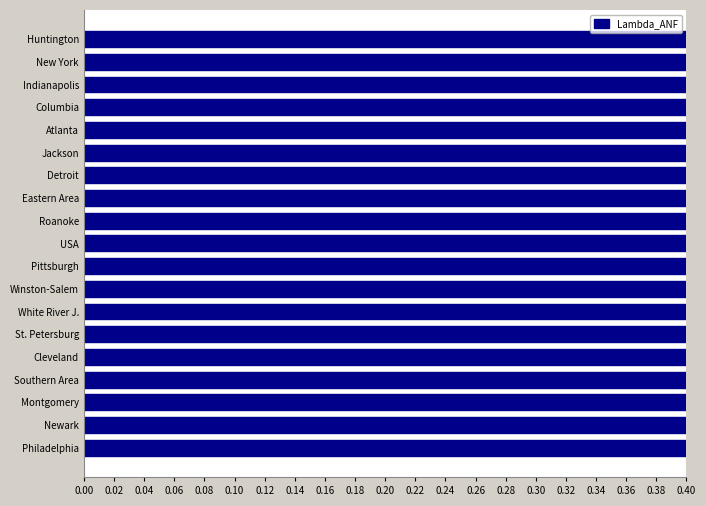

What is the difference between the values at Eastern Area and Indianapolis?

0.1